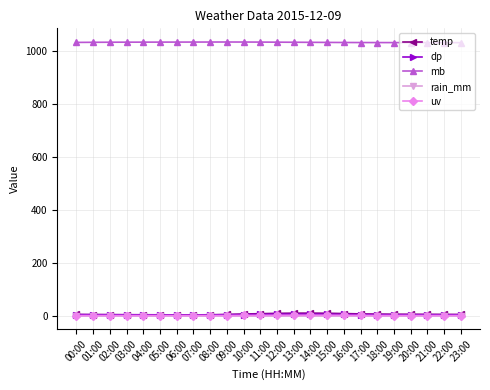

True or false: temp and mb intersect in this chart.

False